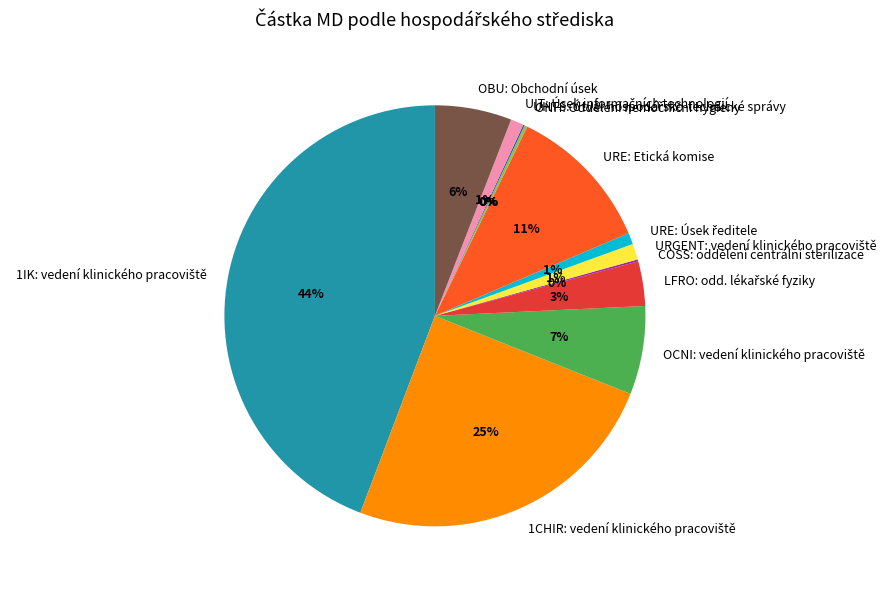

To the nearest percent, what portion does URE: Etická komise represent?

11%